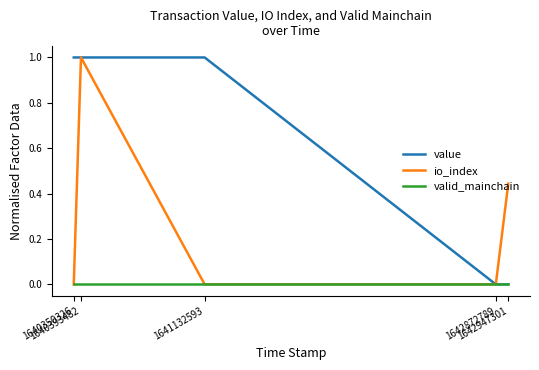

What is the difference between the second highest and second lowest values in the value series?

1.0